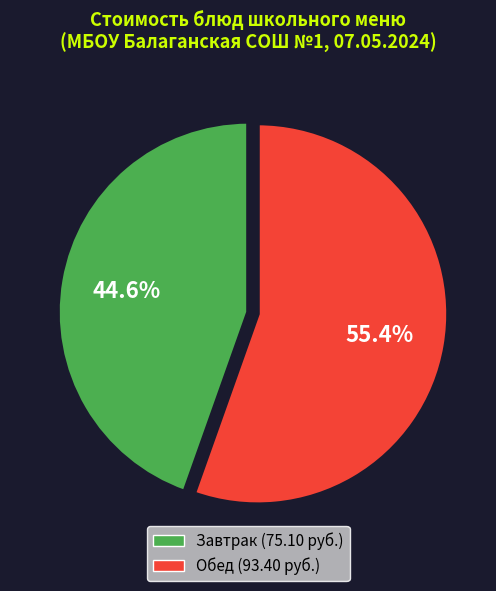

Does any single category account for the majority?

Yes